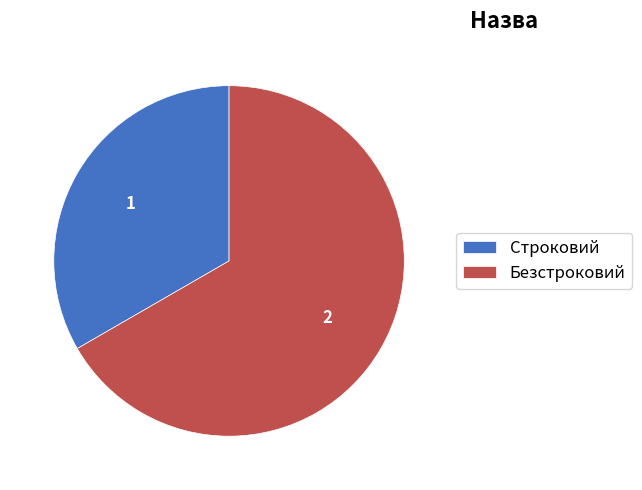

Rank the categories by value from highest to lowest.

Безстроковий, Строковий